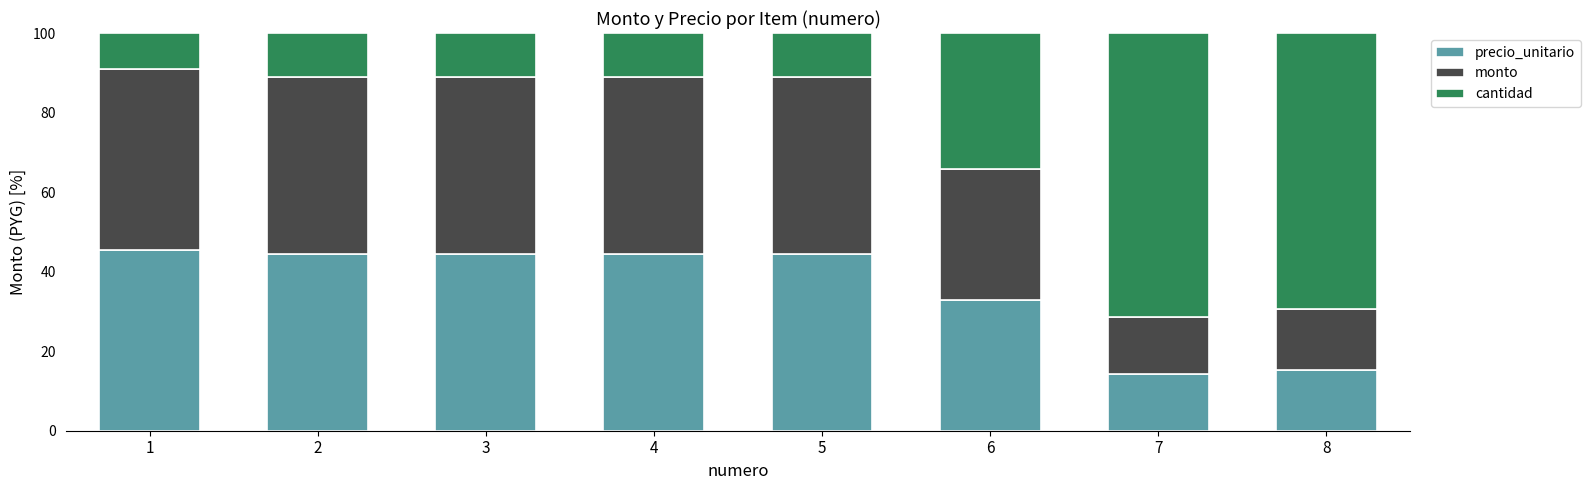

What is the total value across all series at 2?

100.0